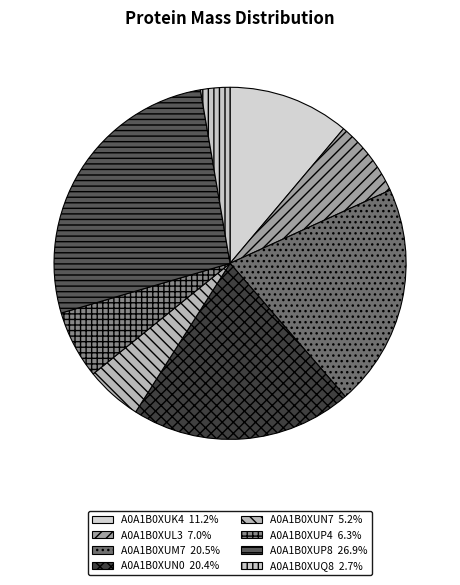

How much of the chart is everything except A0A1B0XUP8?

73.1%